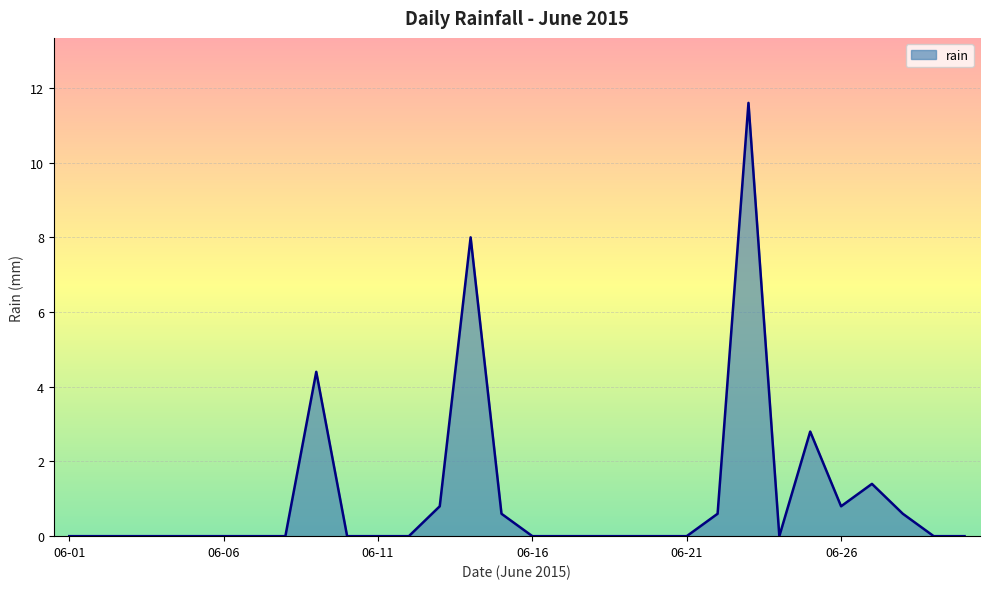

What is the difference between the maximum and minimum values?

11.6